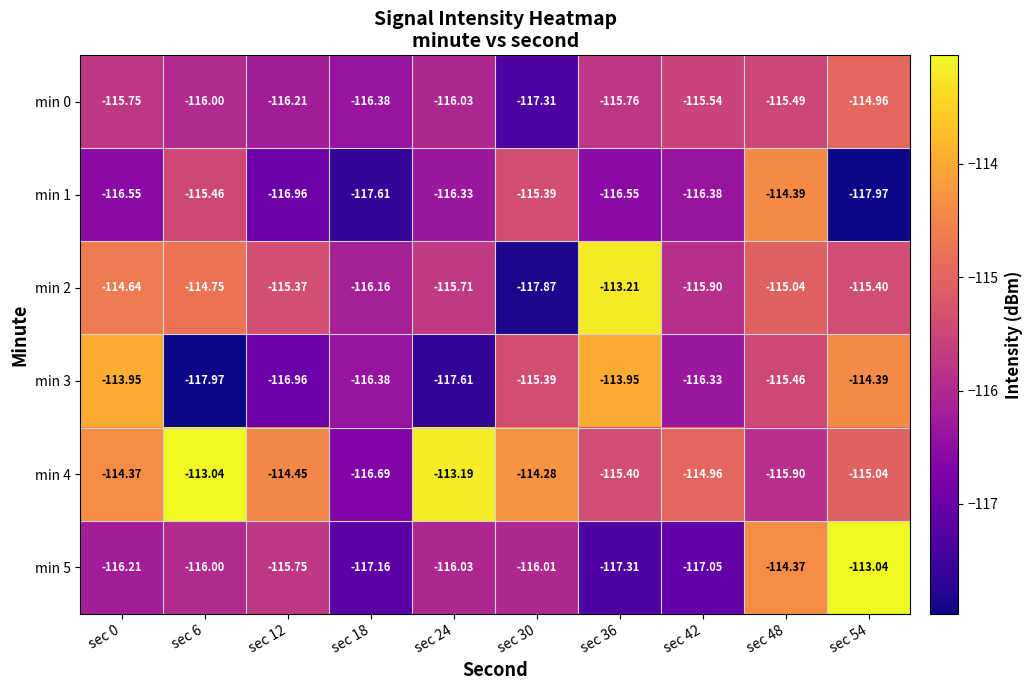

At which category is the sum across all series the highest?

sec 48